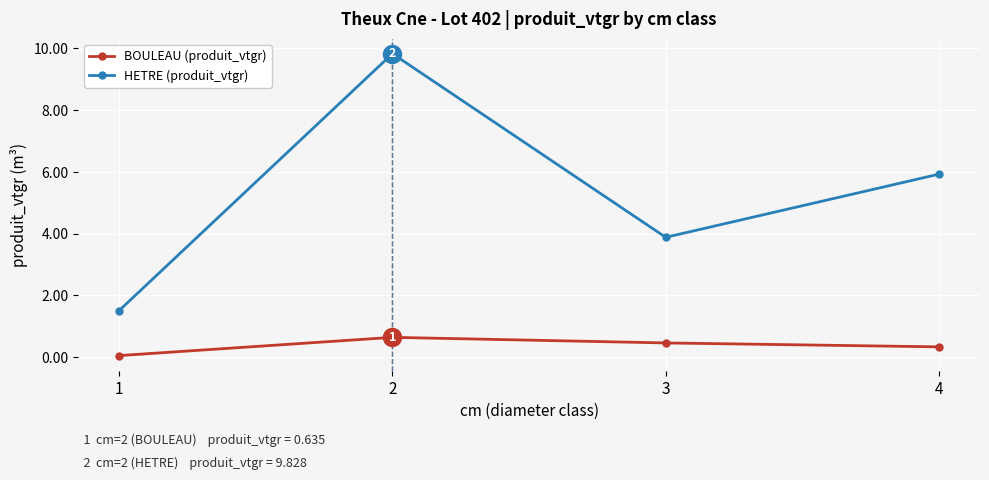

List the labels in order of HETRE (produit_vtgr) value, smallest first.

1, 3, 4, 2